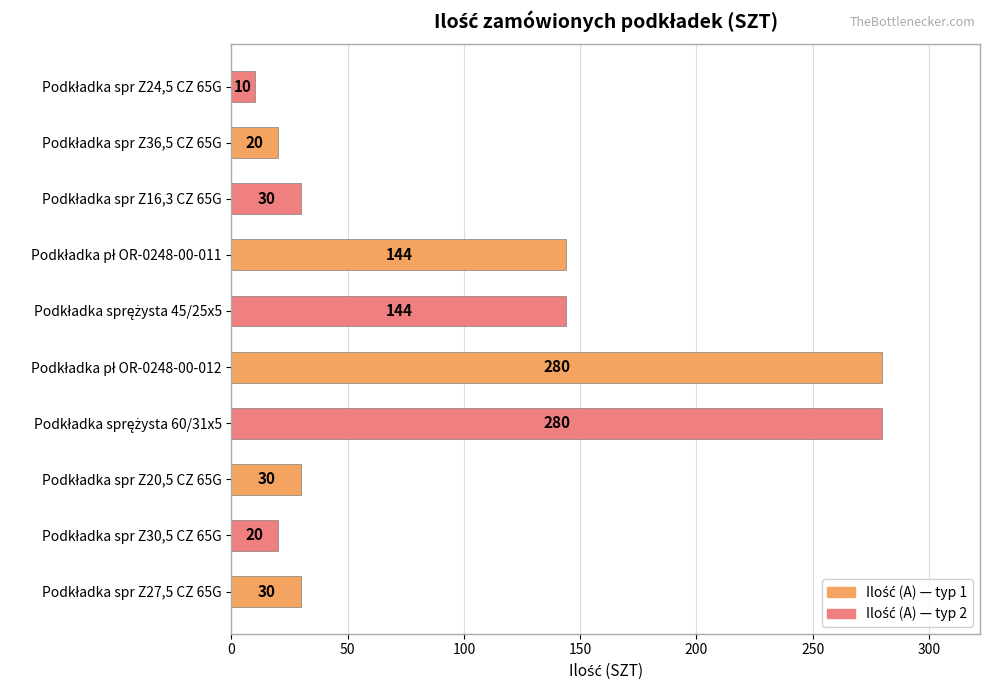

Reading top to bottom, extract all data points from this chart.

10	20	30	144	144	280	280	30	20	30